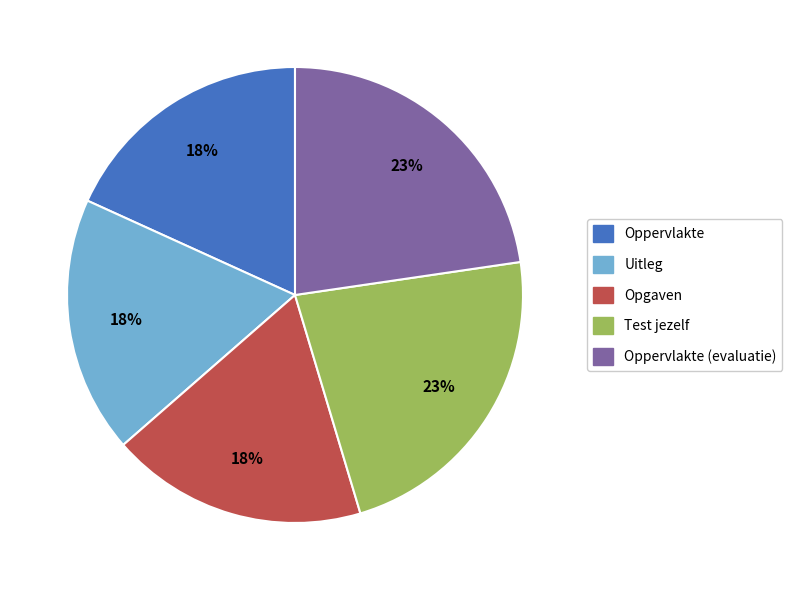

To the nearest percent, what is the average slice percentage?

20%